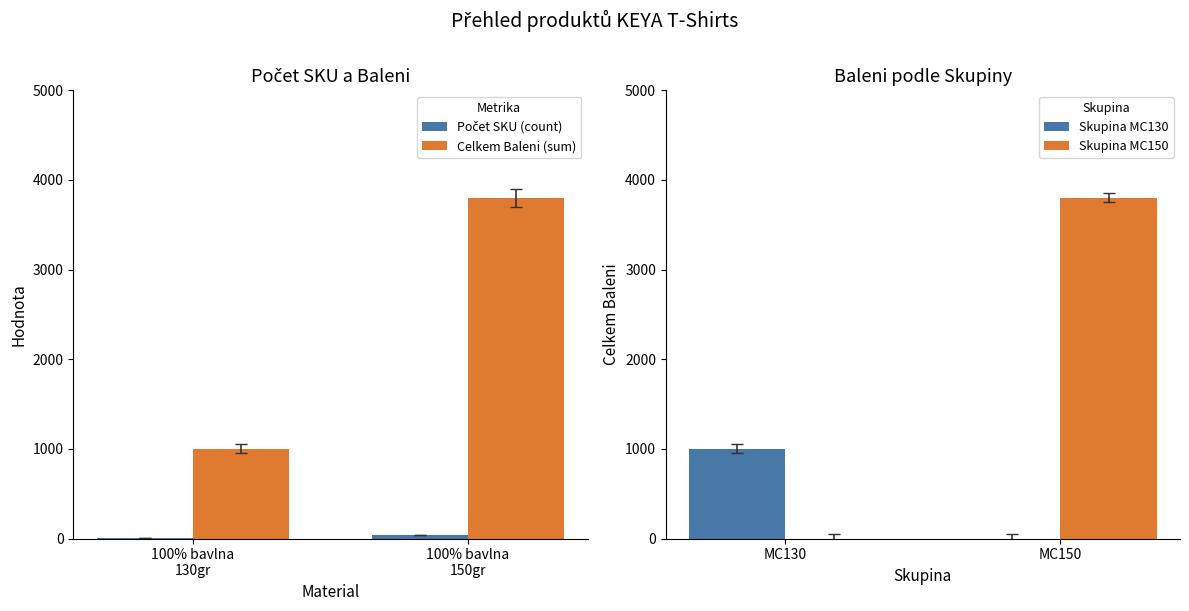

Rank the categories by Celkem Baleni (sum) value from highest to lowest.

100% bavlna
150gr, 100% bavlna
130gr